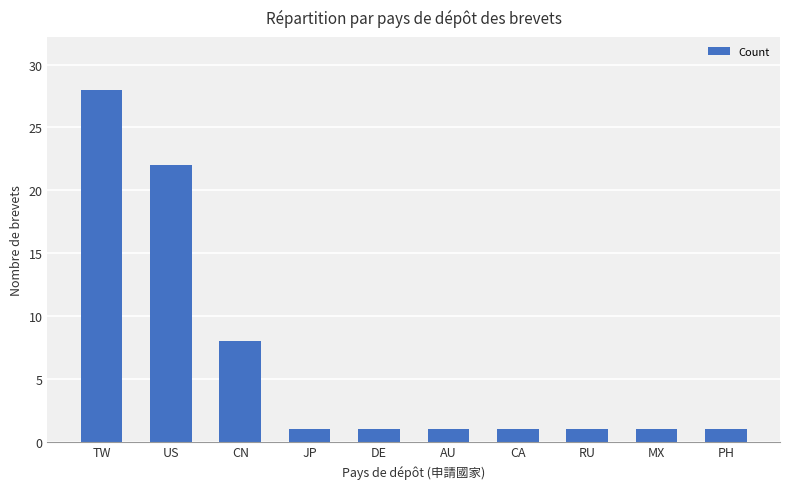

What is the sum of all values?

65